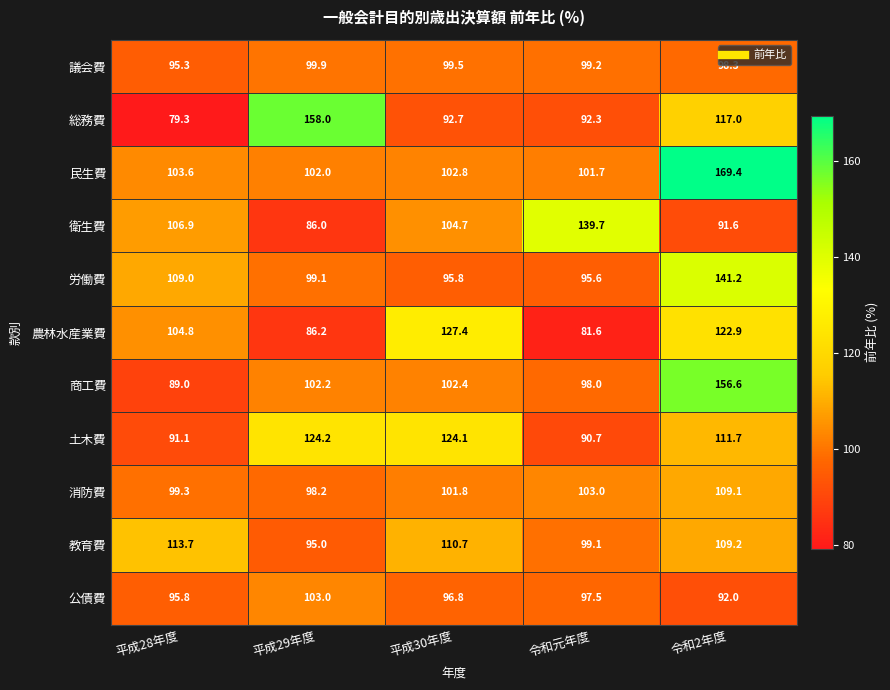

True or false: 総務費 has a value of 142.7 at 平成28年度.

False